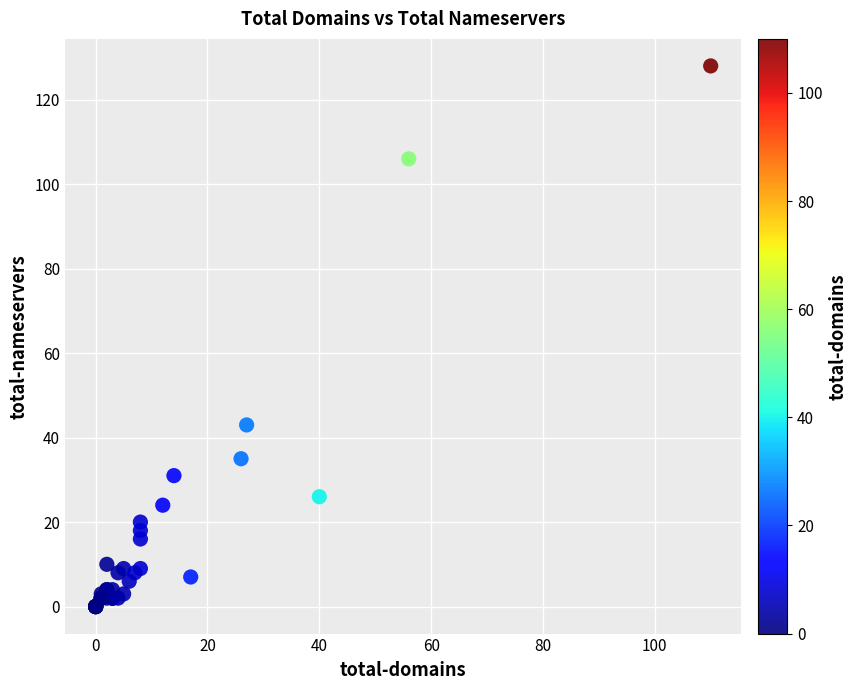

What Y value in the scatter plot is closest to 64?

43